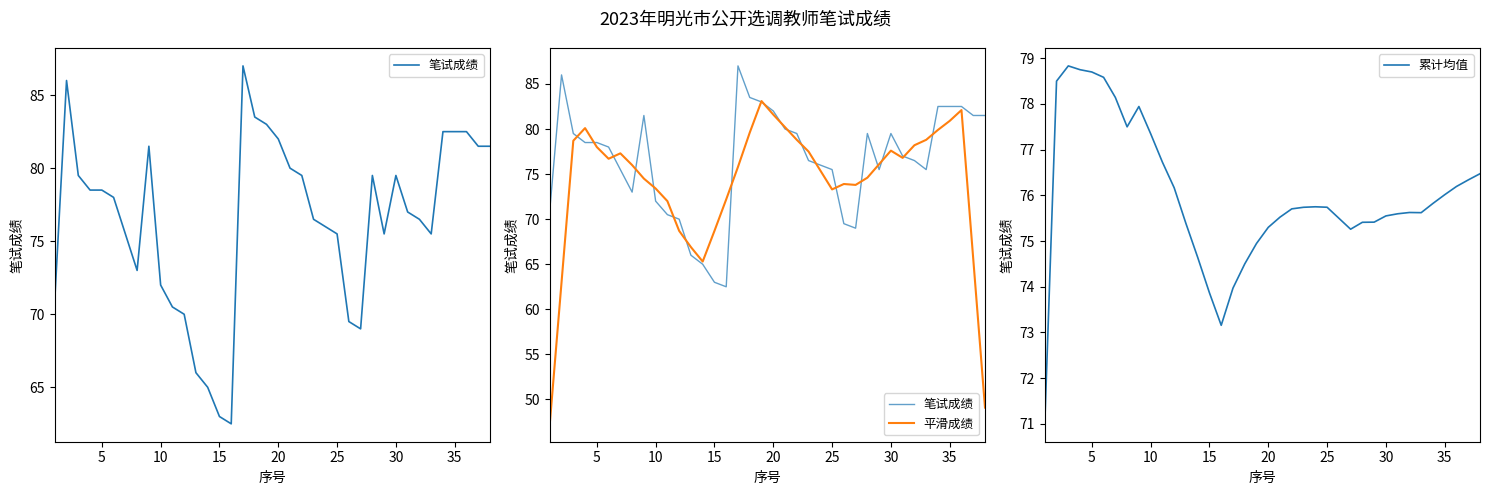

How many intersections are there between 平滑成绩 and 笔试成绩?

20